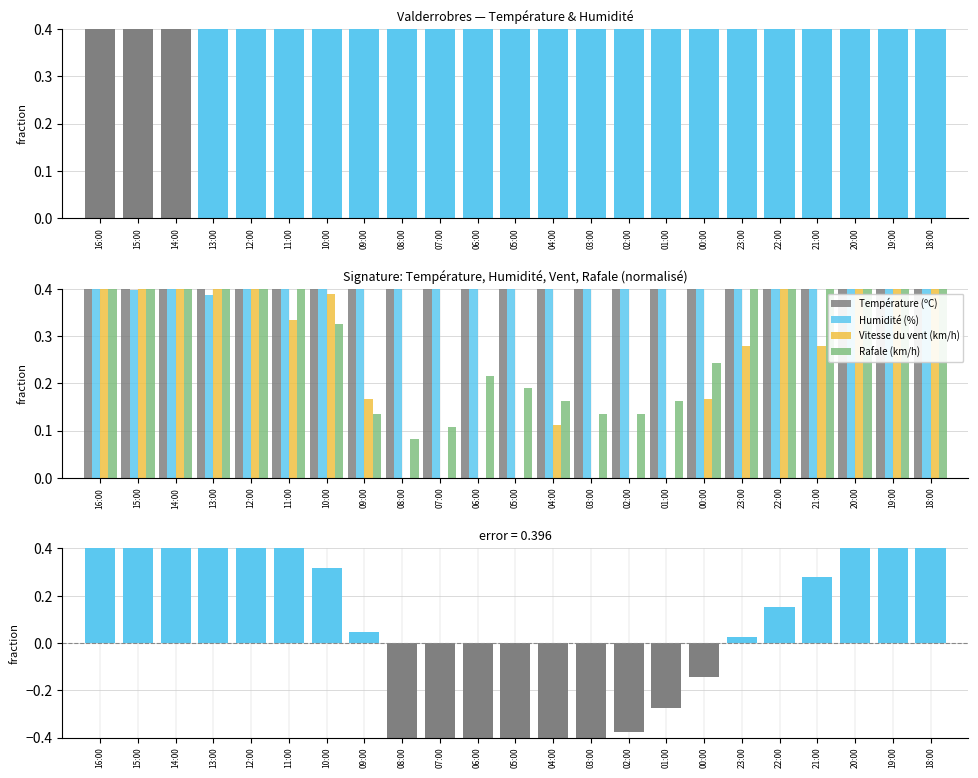

Is the value of Température (ºC) at 23:00 greater than the value of Humidité (%) at 12:00?

Yes